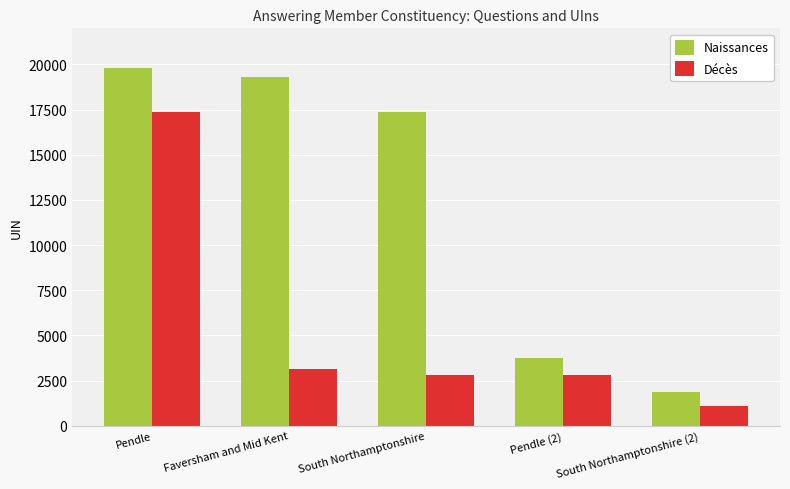

Which series has the largest total across all categories?

Naissances